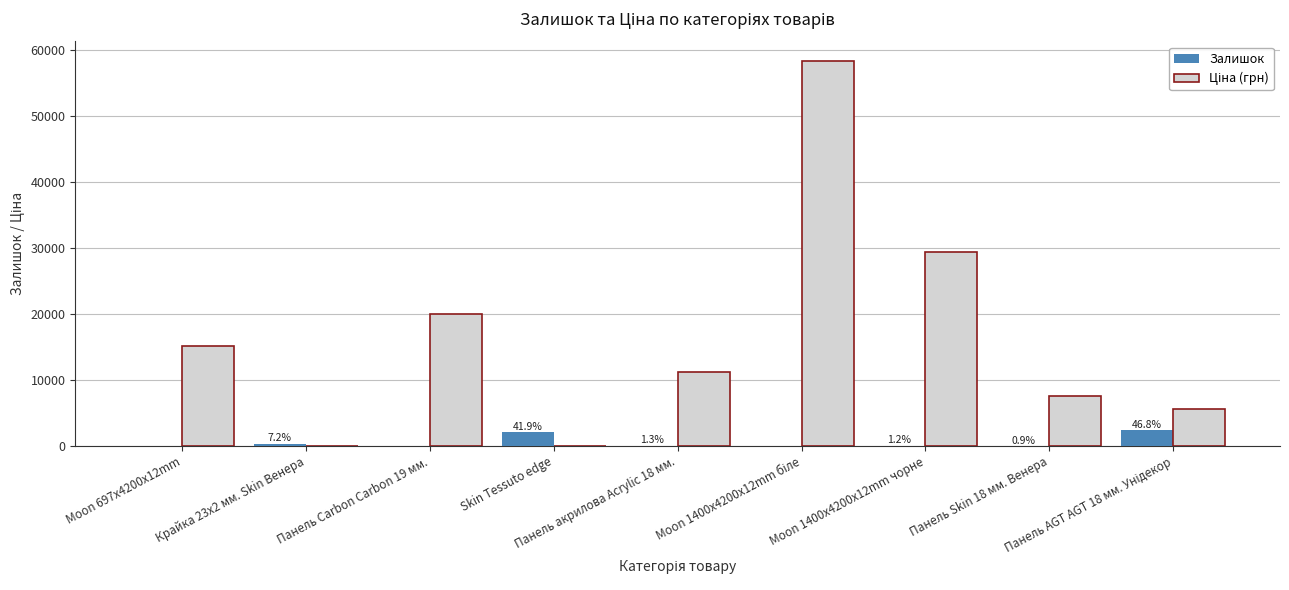

What is the highest value of the Залишок series?

2352.0